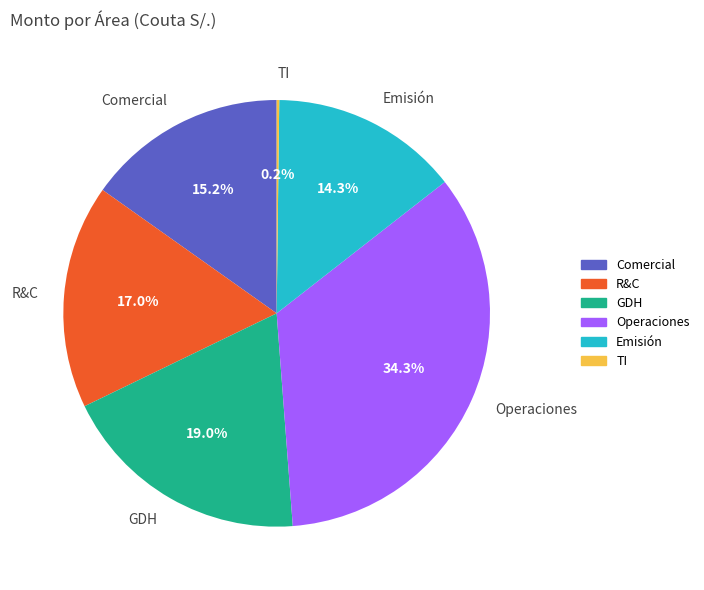

Is Comercial the majority of the pie?

No